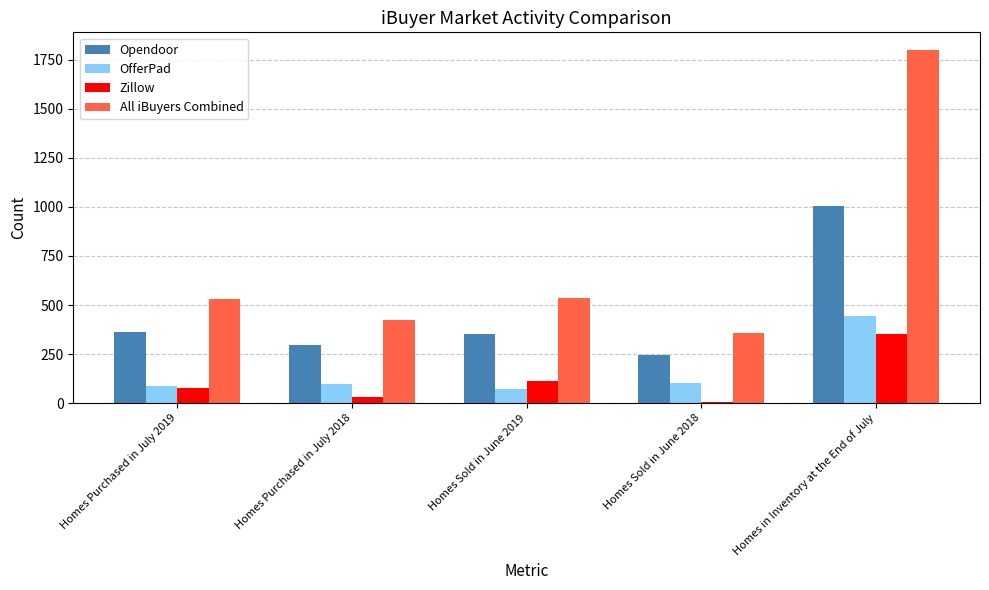

What is the average value of the All iBuyers Combined series?

729